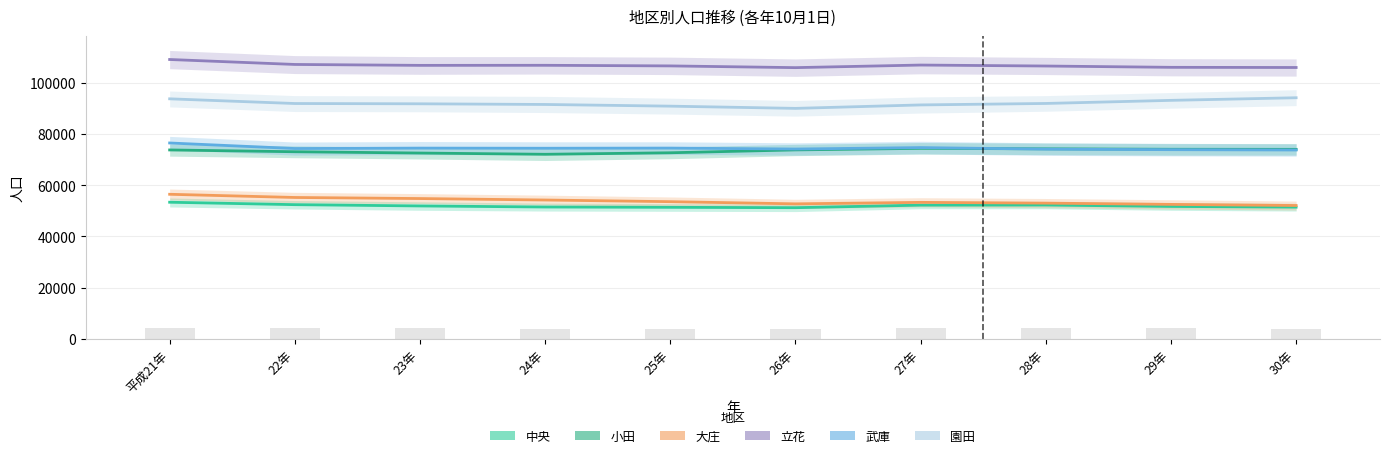

What is the difference between the 大庄 values at 30年 and 29年?

433